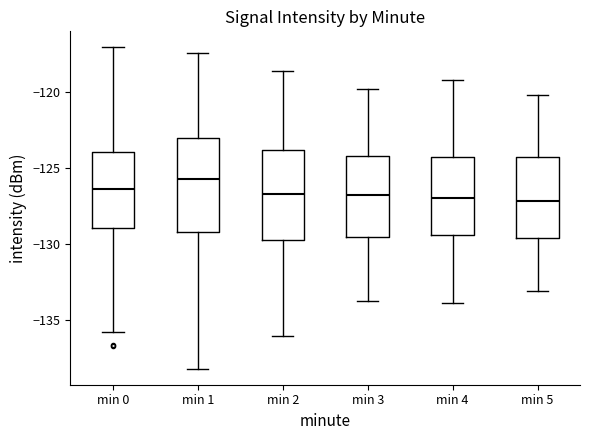

Reading left to right, transcribe this box plot: for each box, give where its median line is, the range the box spans, and where its two whiskers end, as read against the y-axis. The values are not printed on the chart, so give them approximately, as read against the axis.

min 0: median -126.5, box -129.0 to -124.0, whiskers -136.0 to -117.0
min 1: median -125.5, box -129.0 to -123.0, whiskers -138.0 to -117.5
min 2: median -126.5, box -129.5 to -124.0, whiskers -136.0 to -118.5
min 3: median -127.0, box -129.5 to -124.0, whiskers -134.0 to -120.0
min 4: median -127.0, box -129.5 to -124.5, whiskers -134.0 to -119.0
min 5: median -127.0, box -129.5 to -124.5, whiskers -133.0 to -120.0